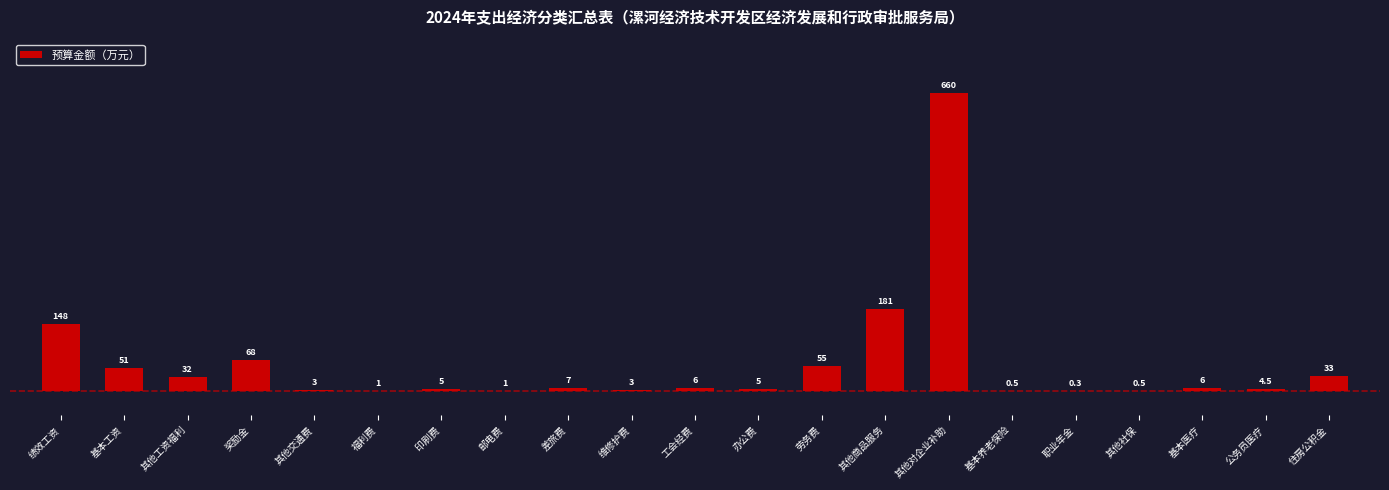

The chart shows a value of 0.5 at 其他社保. True or false?

True